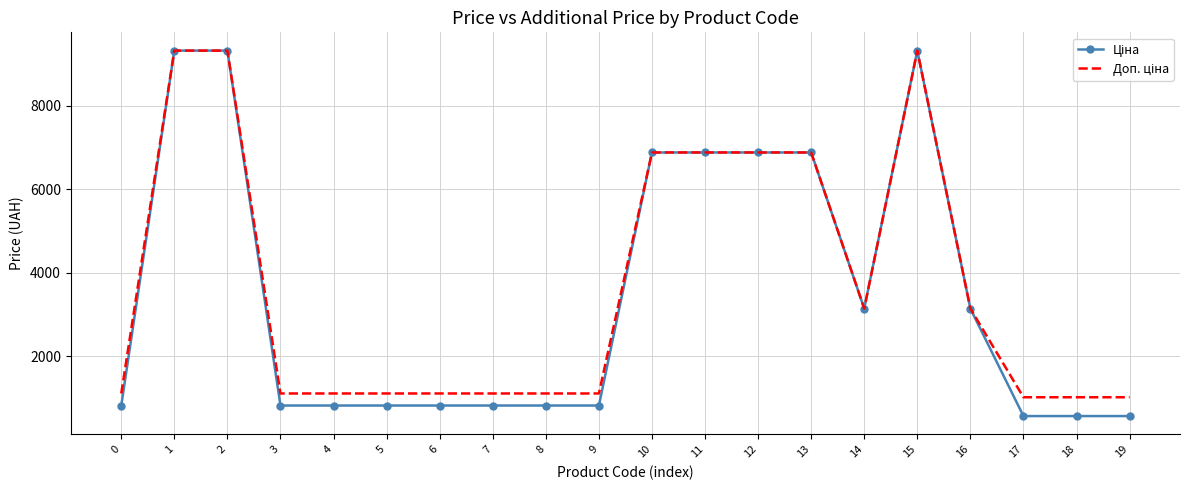

What is the greatest value displayed?

9321.4